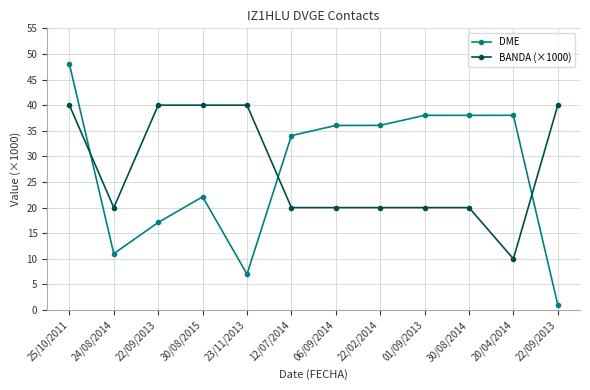

Which series ends up on top after the final intersection of BANDA (×1000) and DME?

BANDA (×1000)